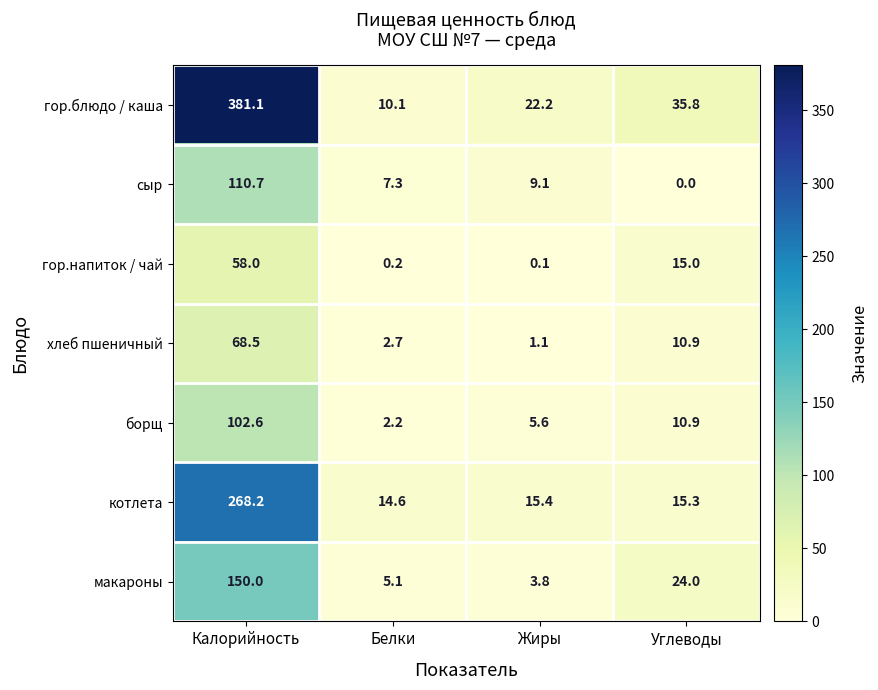

What is the sum of the сыр values at Калорийность and Белки?

118.0